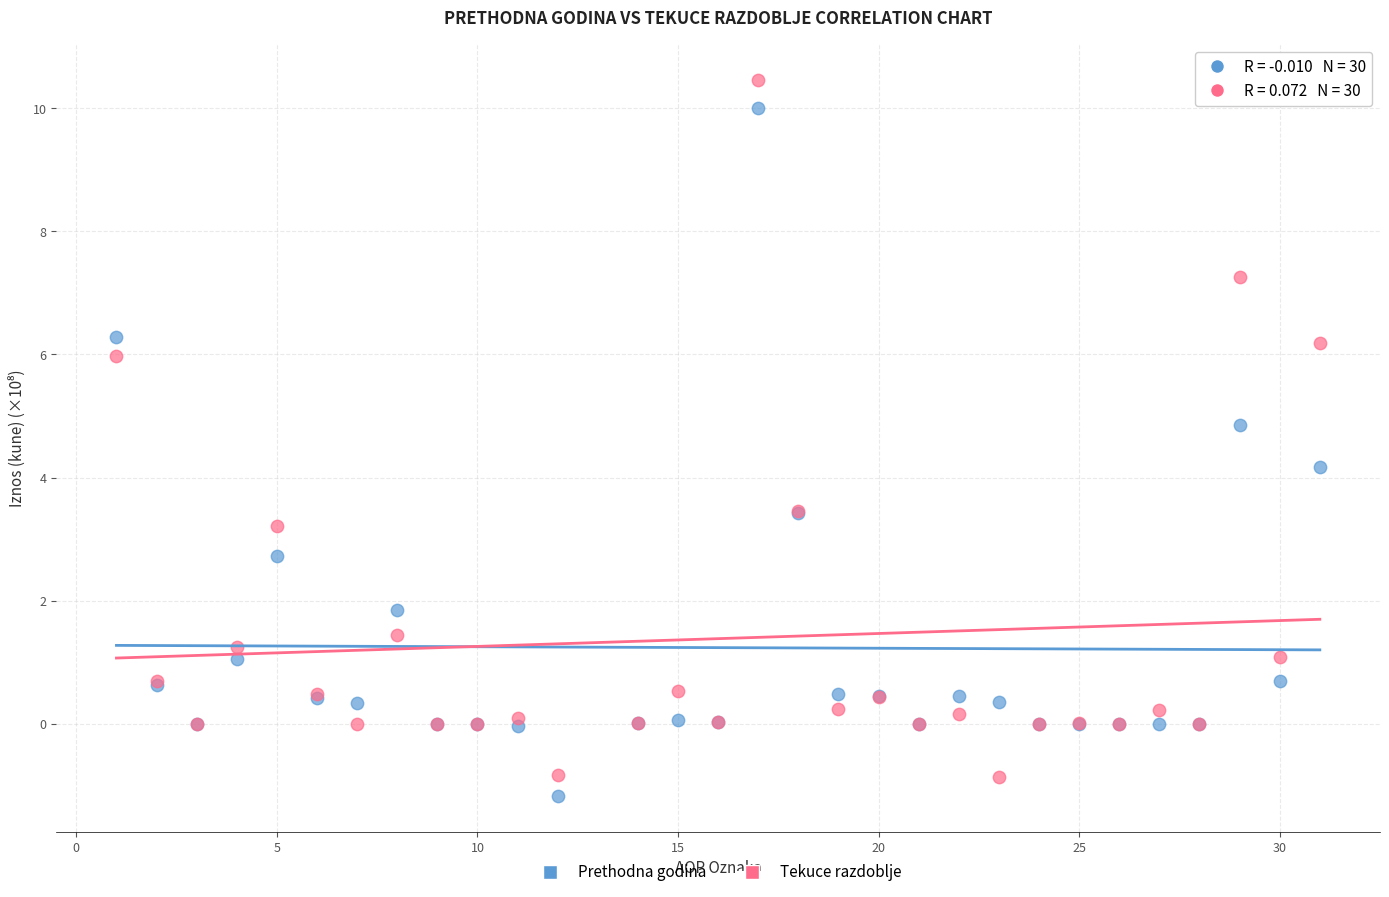

Which series has the widest spread of Y values?

Tekuce razdoblje